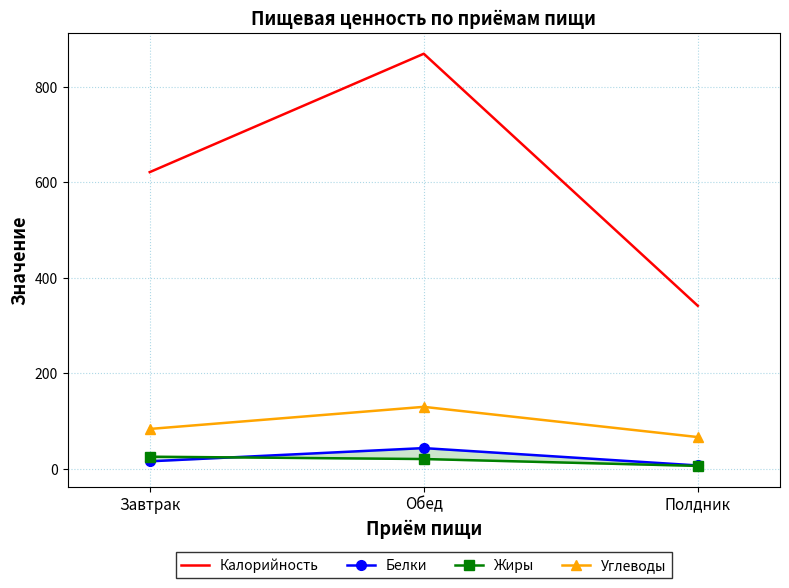

Rank the series by their maximum value, from lowest to highest.

Жиры, Белки, Углеводы, Калорийность